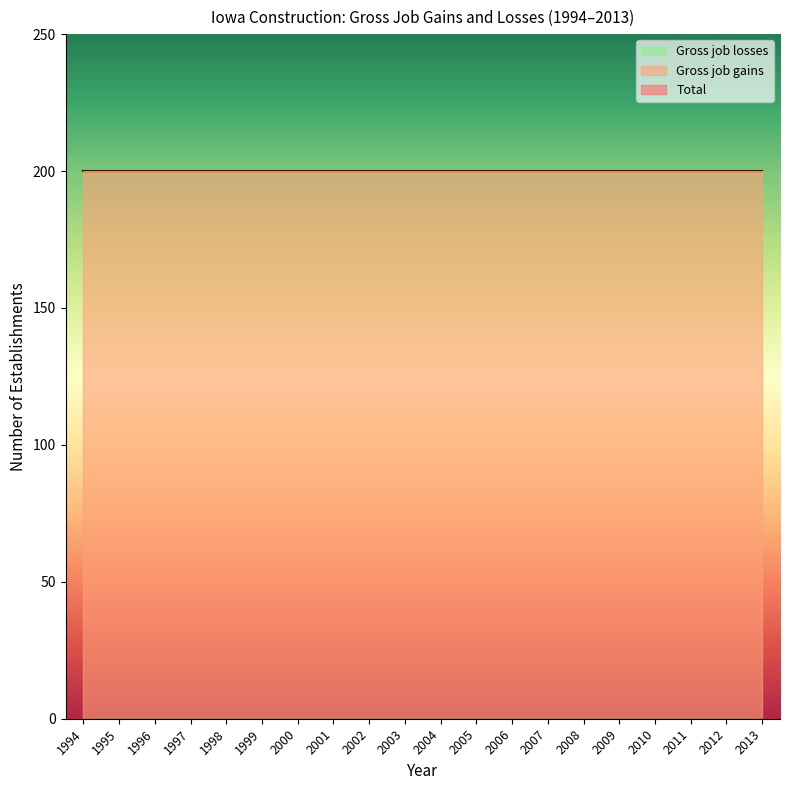

The Gross job gains series shows 200 at 1994. True or false?

True